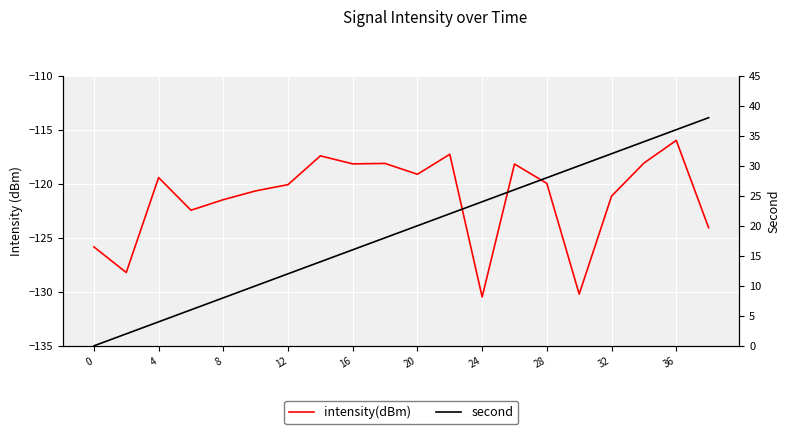

True or false: intensity(dBm) and second intersect in this chart.

False